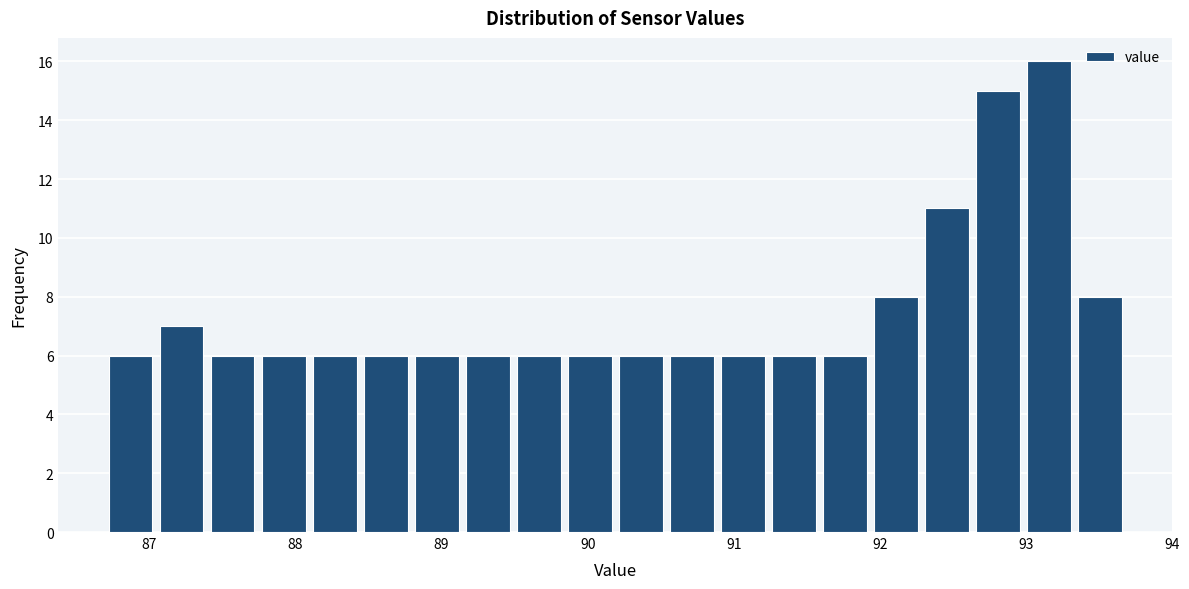

Around what value on the x-axis is the tallest bar? Give the approximate position of its centre, as read against the axis.

93.2